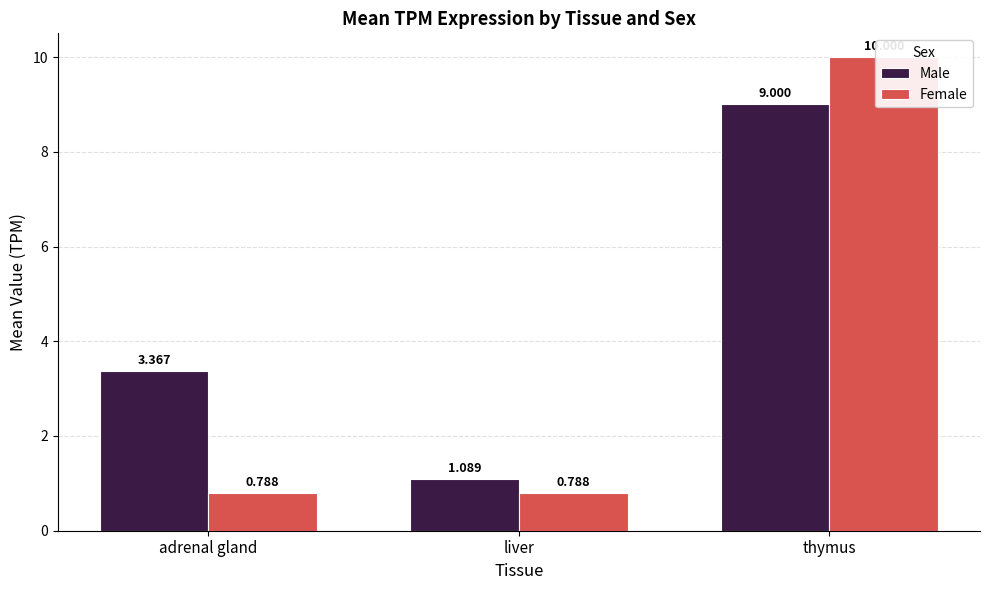

What is the spread (max minus min) of values at liver?

0.3